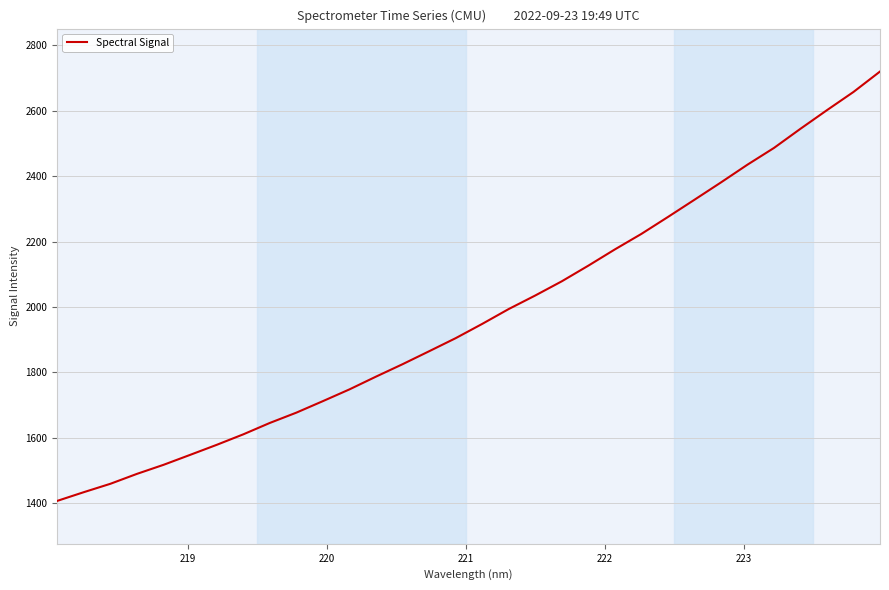

What is the smallest value displayed?

1406.5